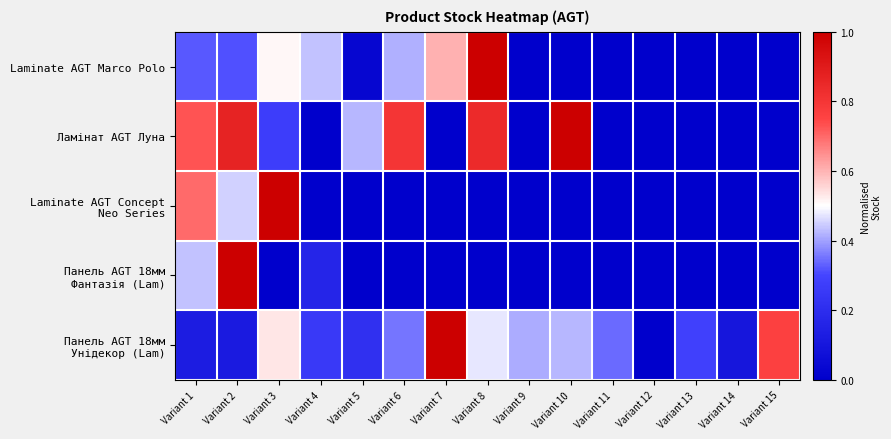

What is the spread (max minus min) of values at Variant 13?

0.3